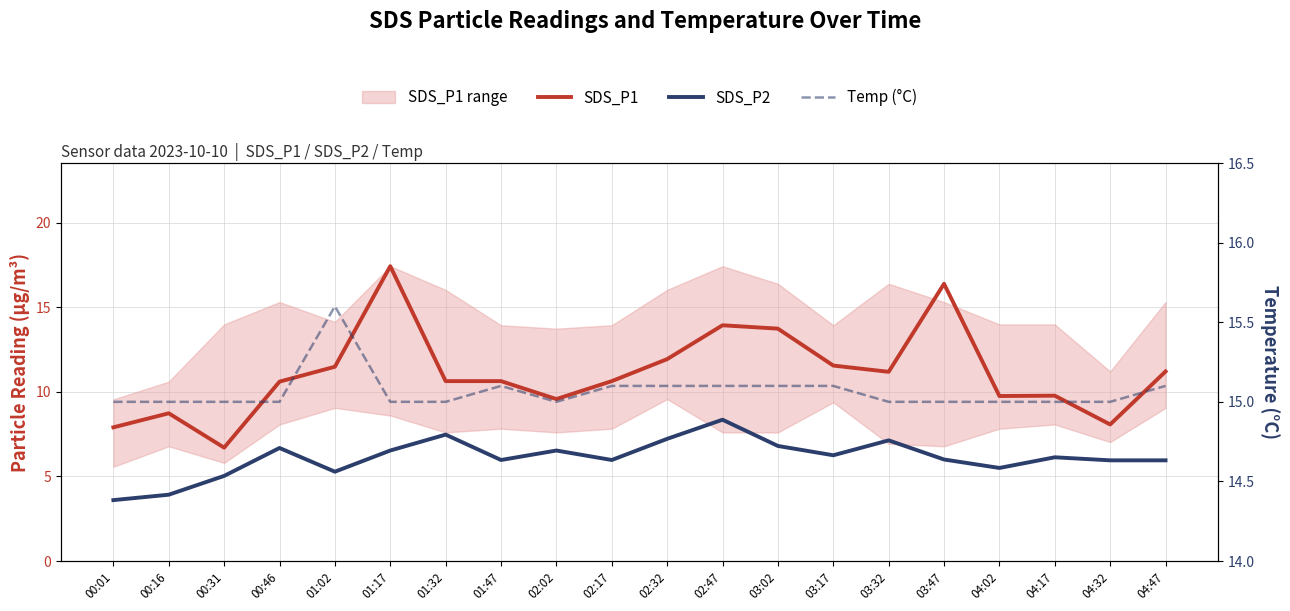

Reading left to right, extract all data points from this chart.

SDS_P1: 00:01=7.9	00:16=8.7	00:31=6.7	00:46=10.6	01:02=11.5	01:17=17.4	01:32=10.6	01:47=10.6	02:02=9.6	02:17=10.6	02:32=11.9	02:47=13.9	03:02=13.7	03:17=11.6	03:32=11.2	03:47=16.4	04:02=9.8	04:17=9.8	04:32=8.1	04:47=11.2
SDS_P2: 00:01=3.6	00:16=3.9	00:31=5.0	00:46=6.7	01:02=5.3	01:17=6.5	01:32=7.5	01:47=6.0	02:02=6.5	02:17=6.0	02:32=7.2	02:47=8.3	03:02=6.8	03:17=6.2	03:32=7.1	03:47=6.0	04:02=5.5	04:17=6.1	04:32=6.0	04:47=6.0
Temp (°C): 00:01=15.0	00:16=15.0	00:31=15.0	00:46=15.0	01:02=15.6	01:17=15.0	01:32=15.0	01:47=15.1	02:02=15.0	02:17=15.1	02:32=15.1	02:47=15.1	03:02=15.1	03:17=15.1	03:32=15.0	03:47=15.0	04:02=15.0	04:17=15.0	04:32=15.0	04:47=15.1